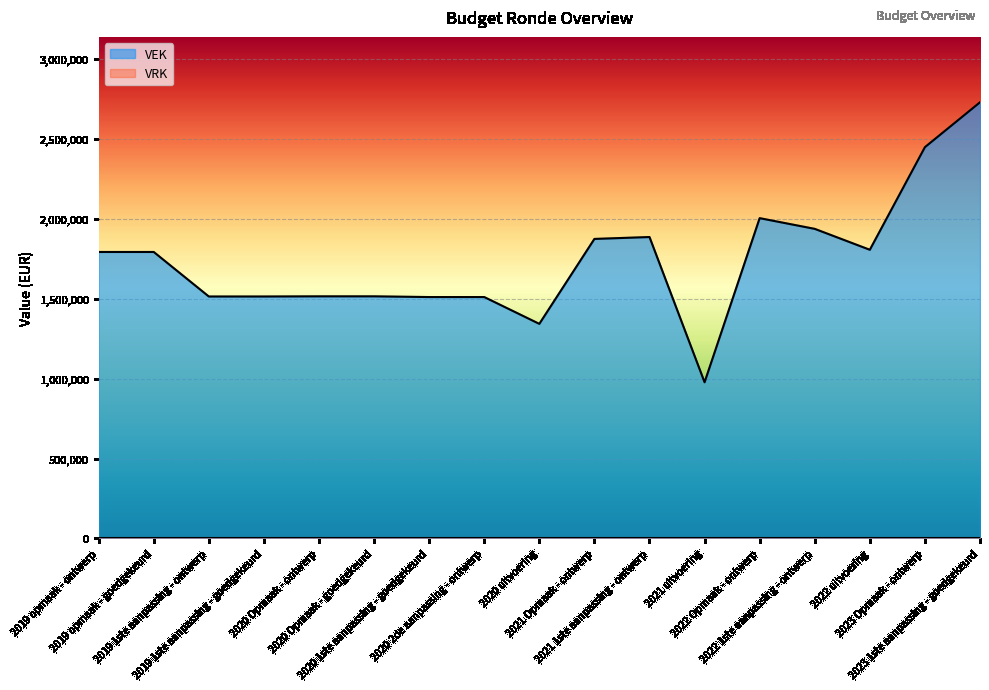

List the labels in order of value, largest first.

2023 1ste aanpassing - goedgekeurd, 2023 Opmaak - ontwerp, 2022 Opmaak - ontwerp, 2022 1ste aanpassing - ontwerp, 2021 1ste aanpassing - ontwerp, 2021 Opmaak - ontwerp, 2022 uitvoering, 2019 opmaak - ontwerp, 2019 opmaak - goedgekeurd, 2020 Opmaak - ontwerp, 2020 Opmaak - goedgekeurd, 2019 1ste aanpassing - ontwerp, 2019 1ste aanpassing - goedgekeurd, 2020 1ste aanpassing - goedgekeurd, 2020 2de aanpassing - ontwerp, 2020 uitvoering, 2021 uitvoering